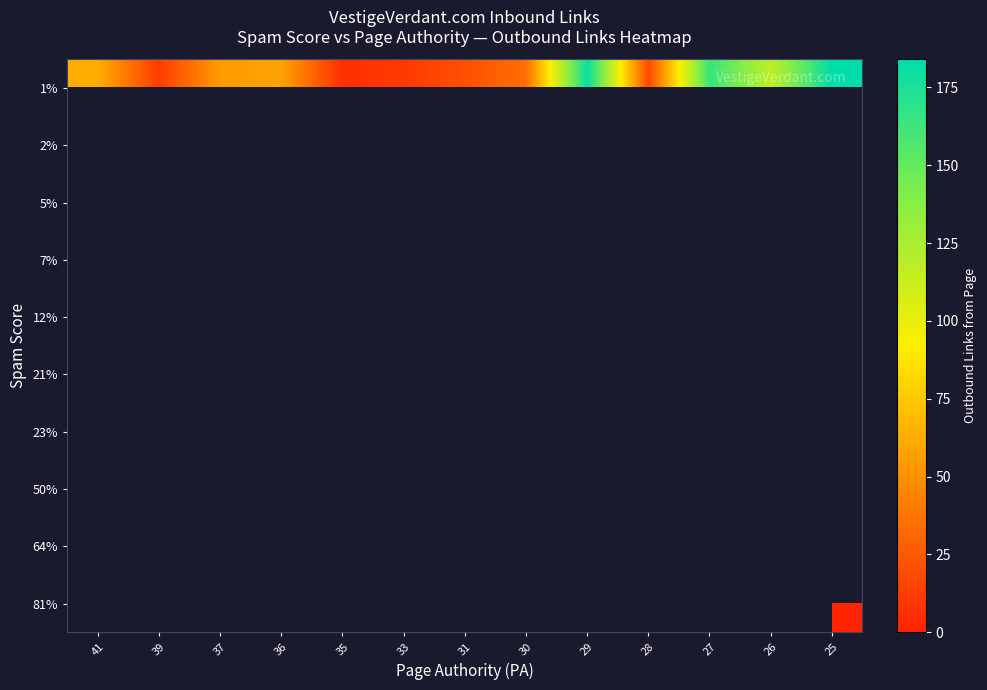

Which category has the lowest value in the 1% series?

35